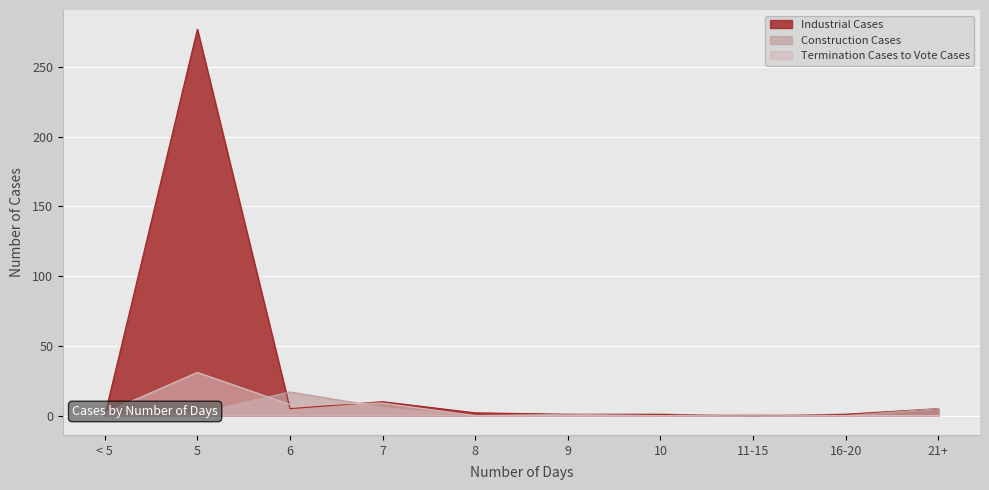

At which label is Construction Cases closest to 8?

7